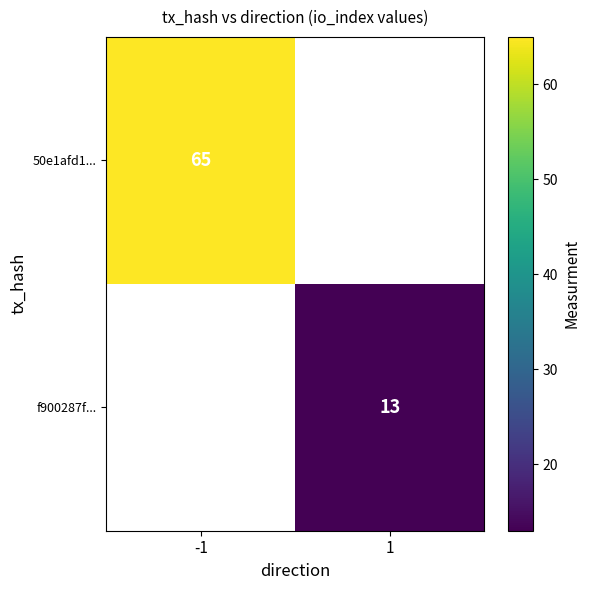

The f900287f... series shows 13 at 1. True or false?

True